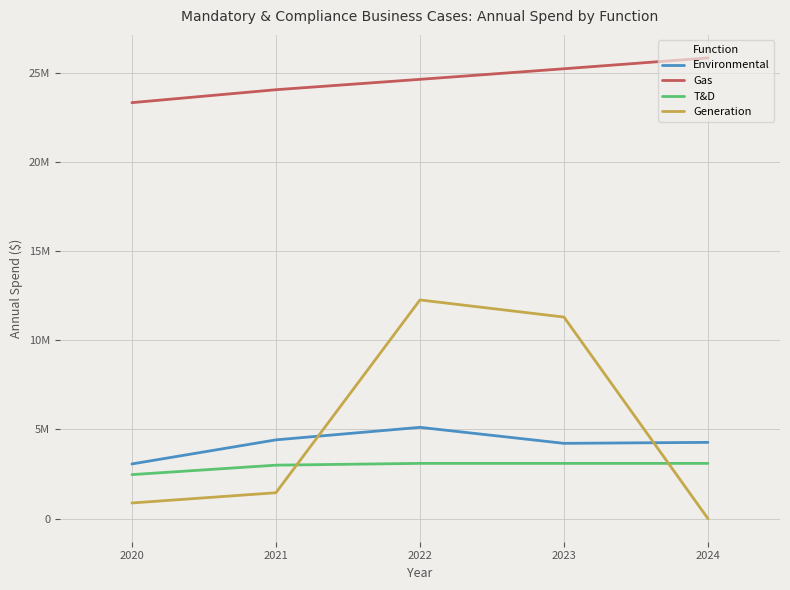

What is the sum of the Environmental values at 2024 and 2023?

8500077